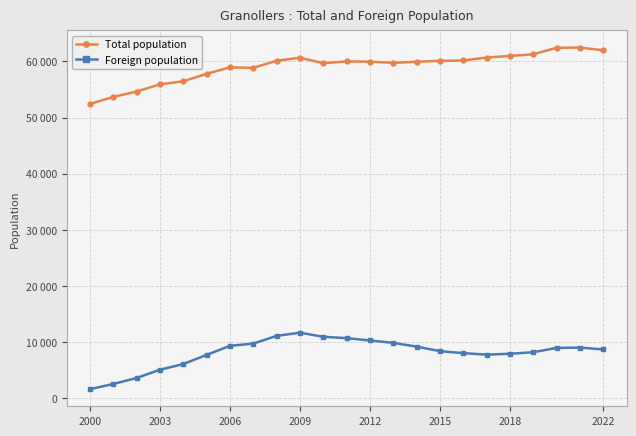

What are all the series names shown in the legend?

Total population, Foreign population